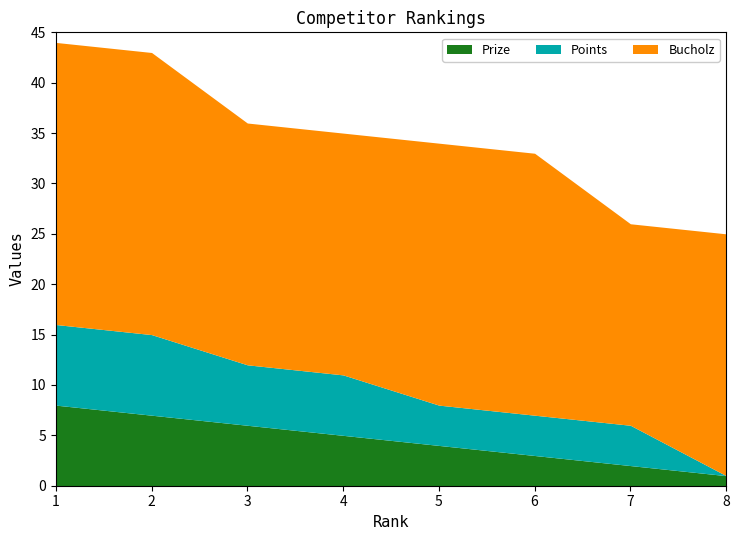

How many times do Prize and Points cross each other?

1